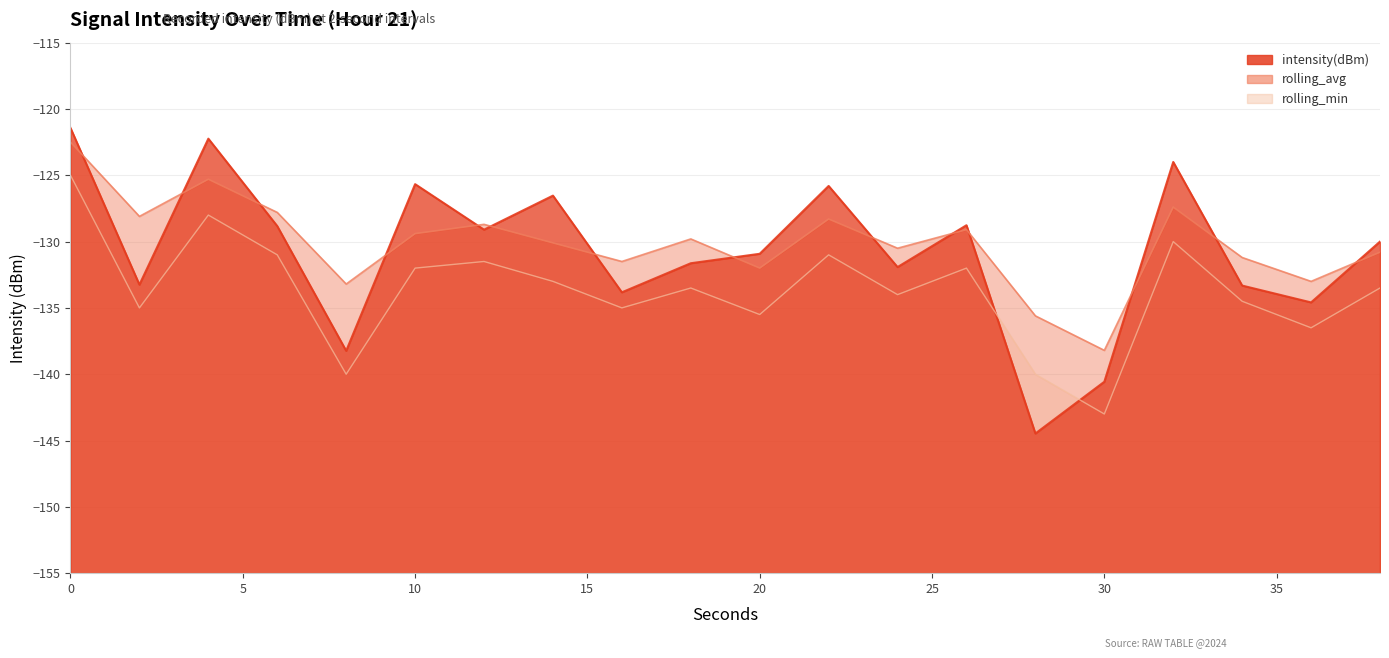

What are all the series names shown in the legend?

intensity(dBm), rolling_avg, rolling_min